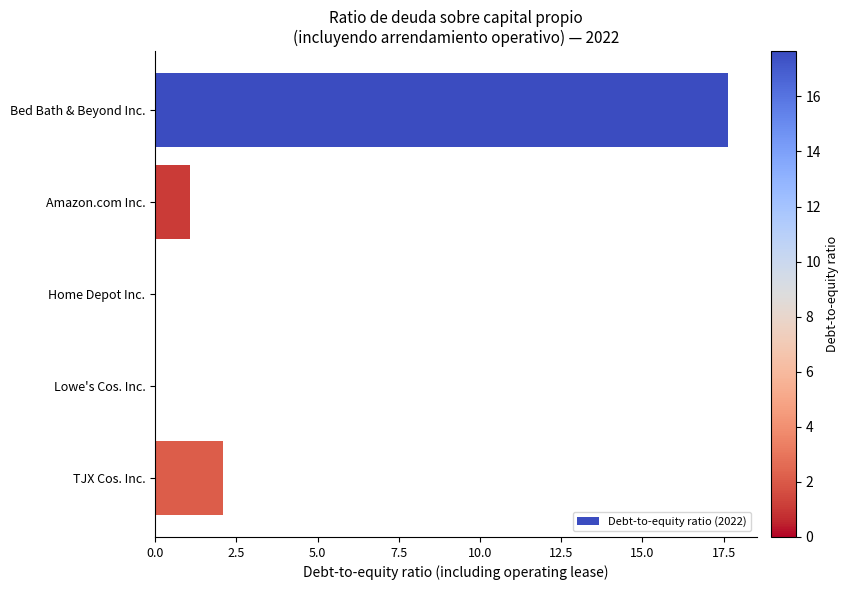

The chart shows a value of -10.7 at Home Depot Inc.. True or false?

False